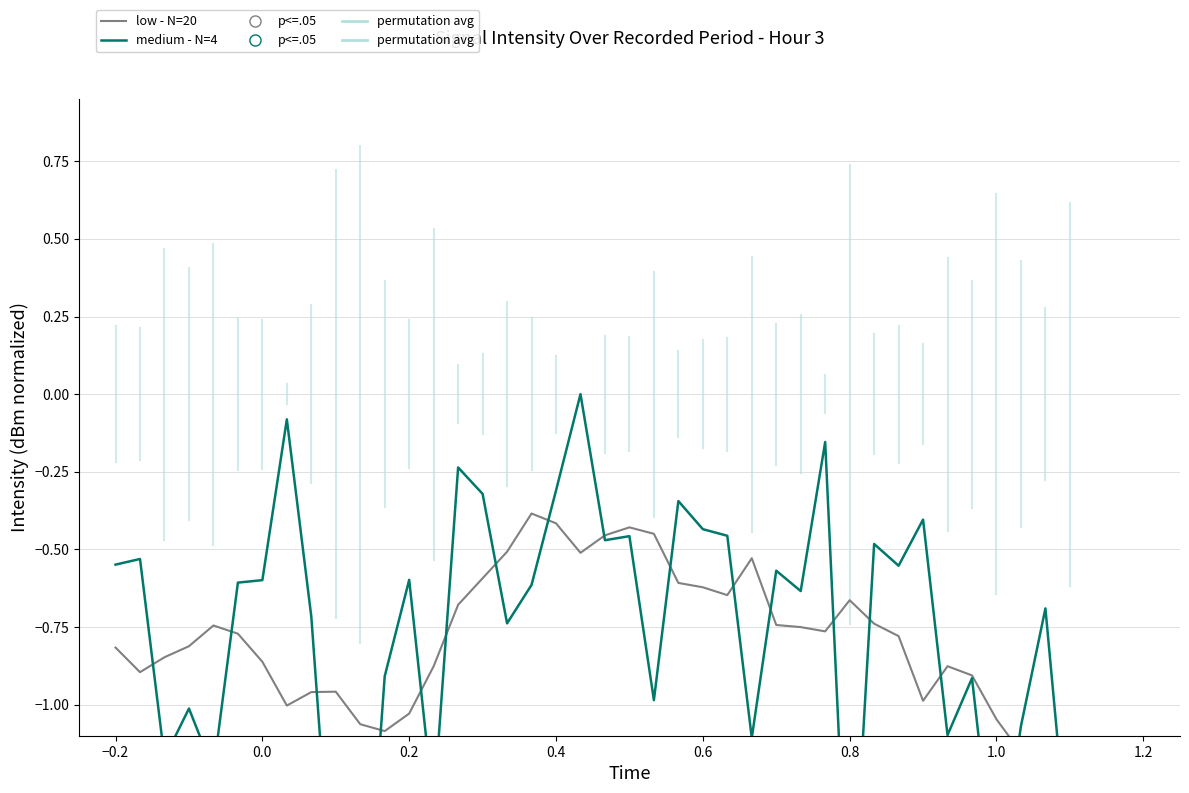

Which series reaches the minimum Y coordinate?

medium - N=4